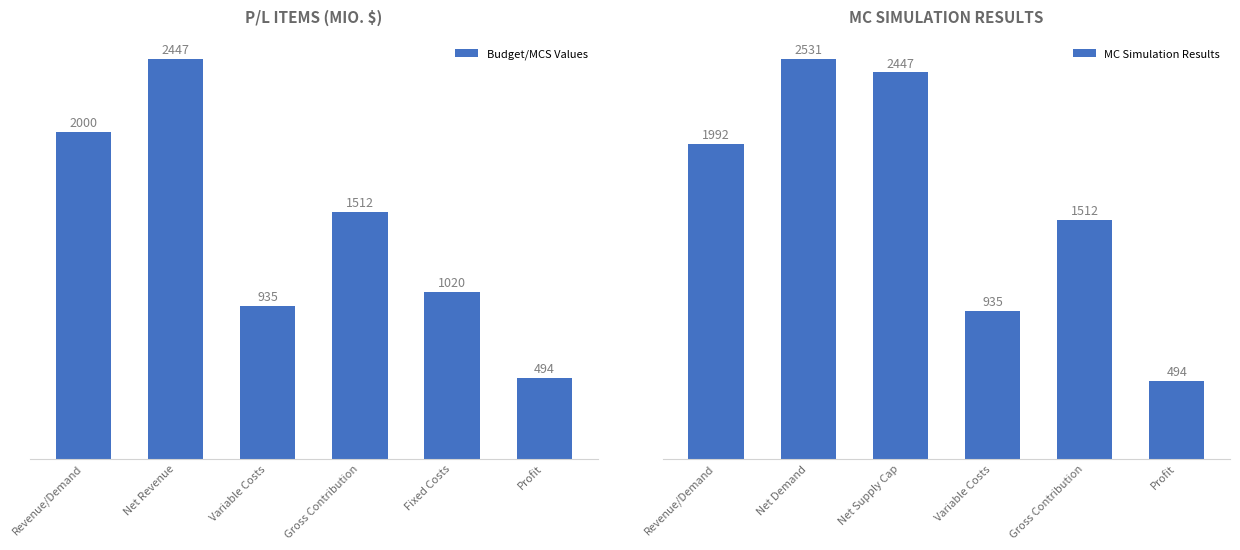

List the labels in order of Budget/MCS Values value, largest first.

Net Revenue, Revenue/Demand, Gross Contribution, Fixed Costs, Variable Costs, Profit